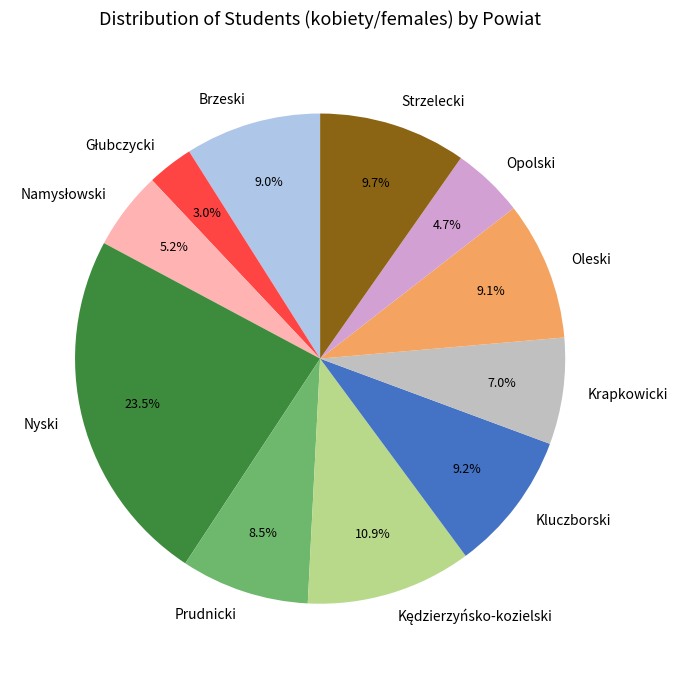

Does any single category account for the majority?

No